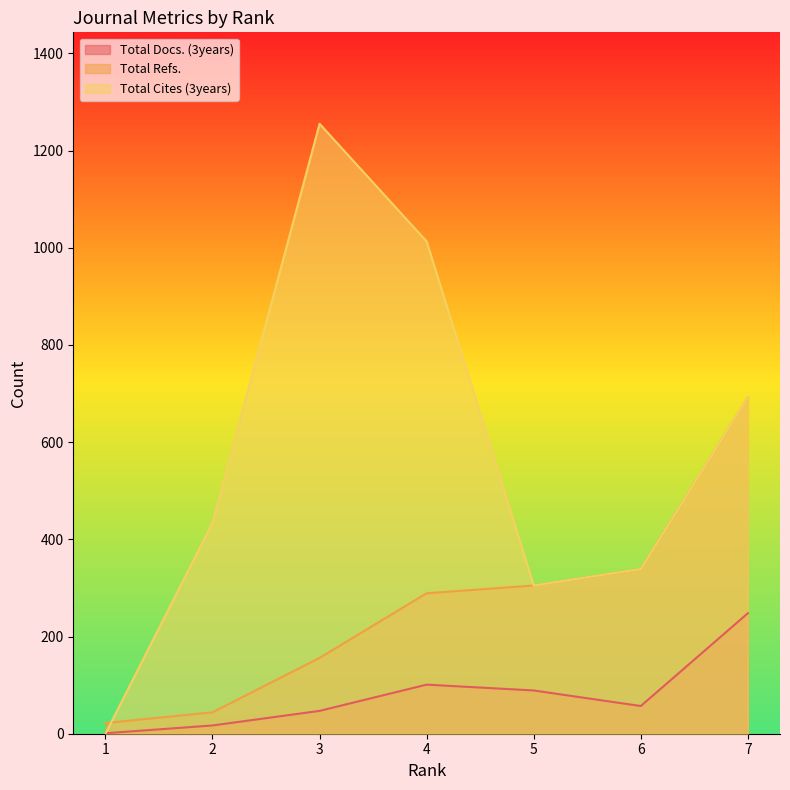

What is the value of the Total Cites (3years) point at the 4th from the left?

1013